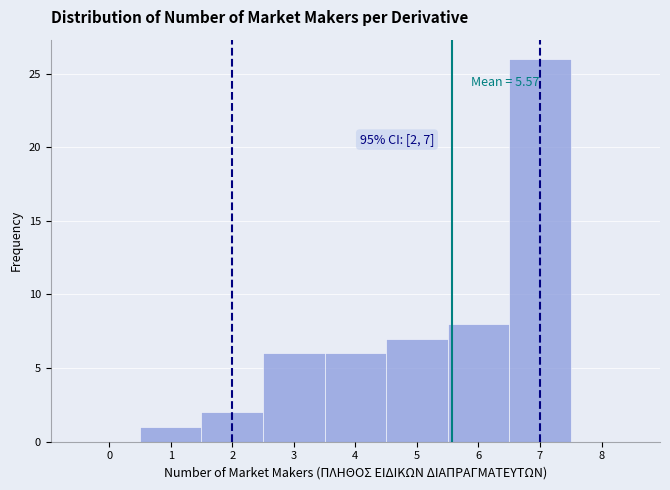

Which range on the x-axis has the tallest bar?

6.5 to 7.5